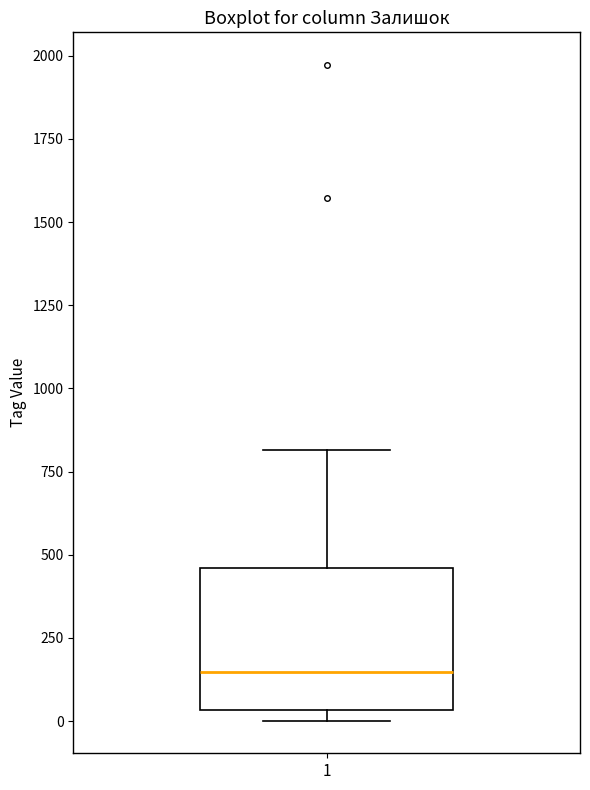

Read this box plot against the y-axis: the position of the median line, the range covered by the box, and the ends of both whiskers. The values are not printed on the chart, so give them approximately, as read against the axis.

median 150, box 50 to 450, whiskers 0 to 800